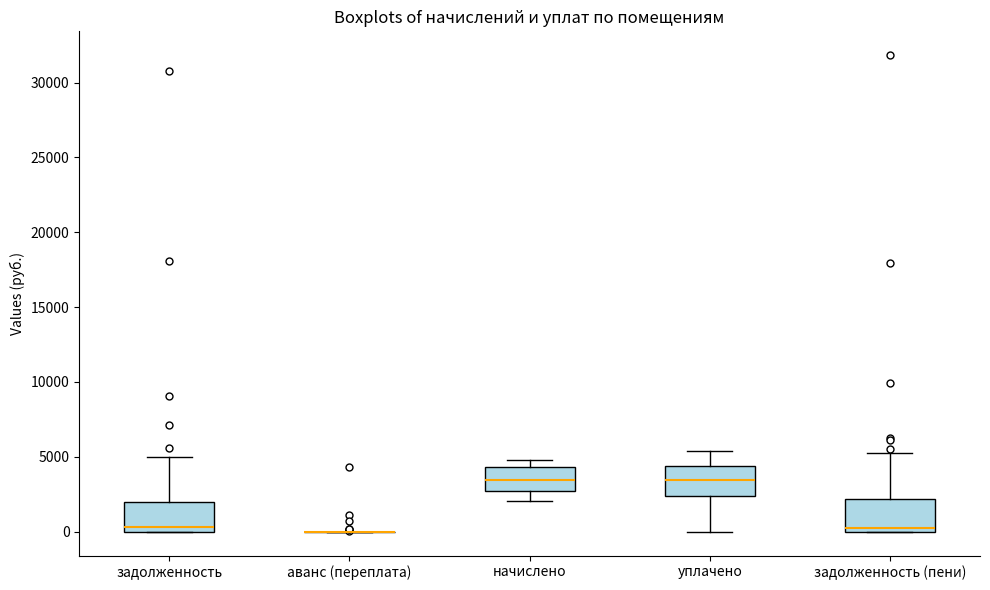

Where does the lower whisker of the box for начислено end on the y-axis? The values are not printed on the chart, so give them approximately, as read against the axis.

2000